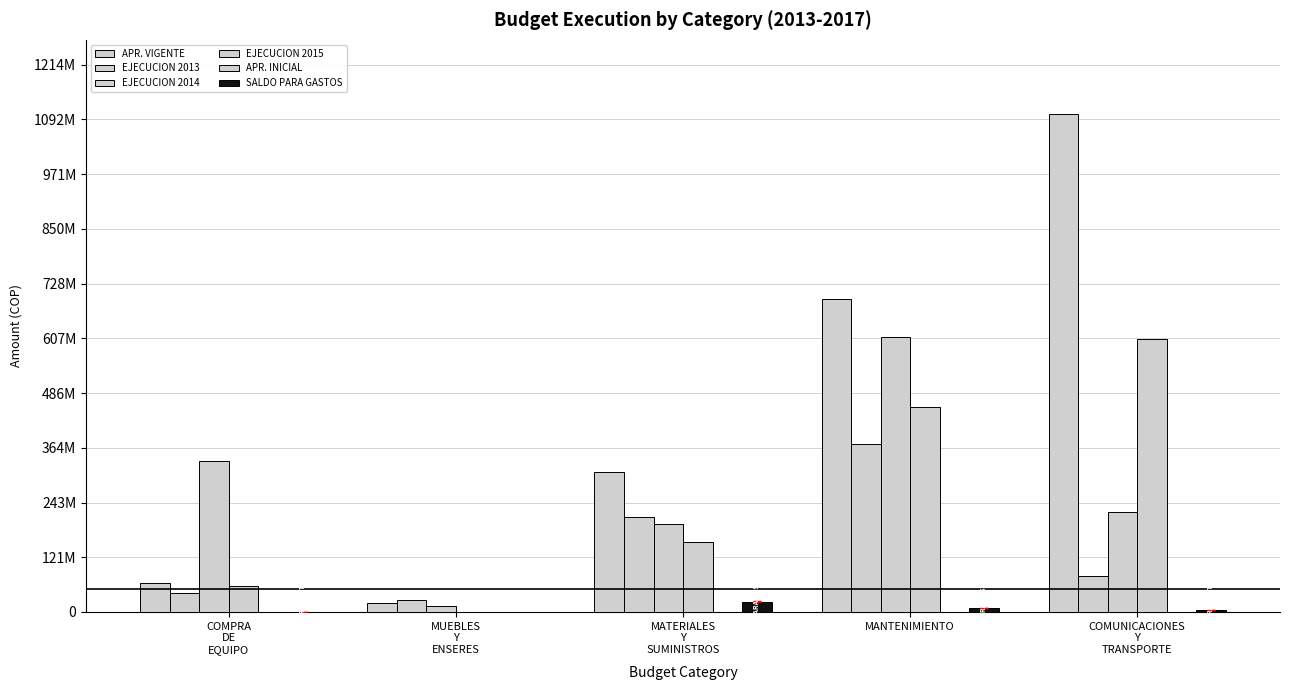

What is the difference between the APR. VIGENTE values at MANTENIMIENTO and COMPRA
DE
EQUIPO?

629119597